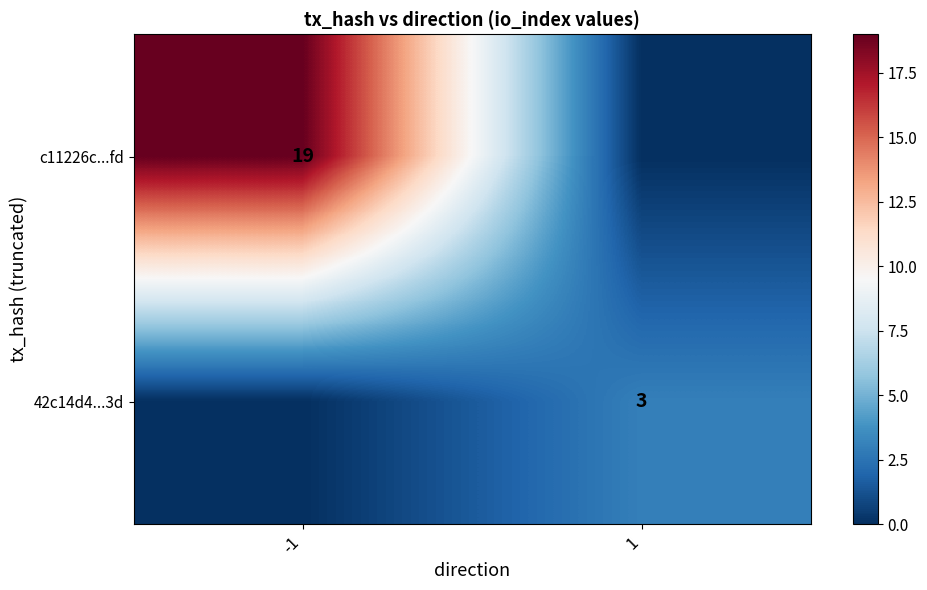

Is it true that 42c14d4...3d equals 3 at 1?

True